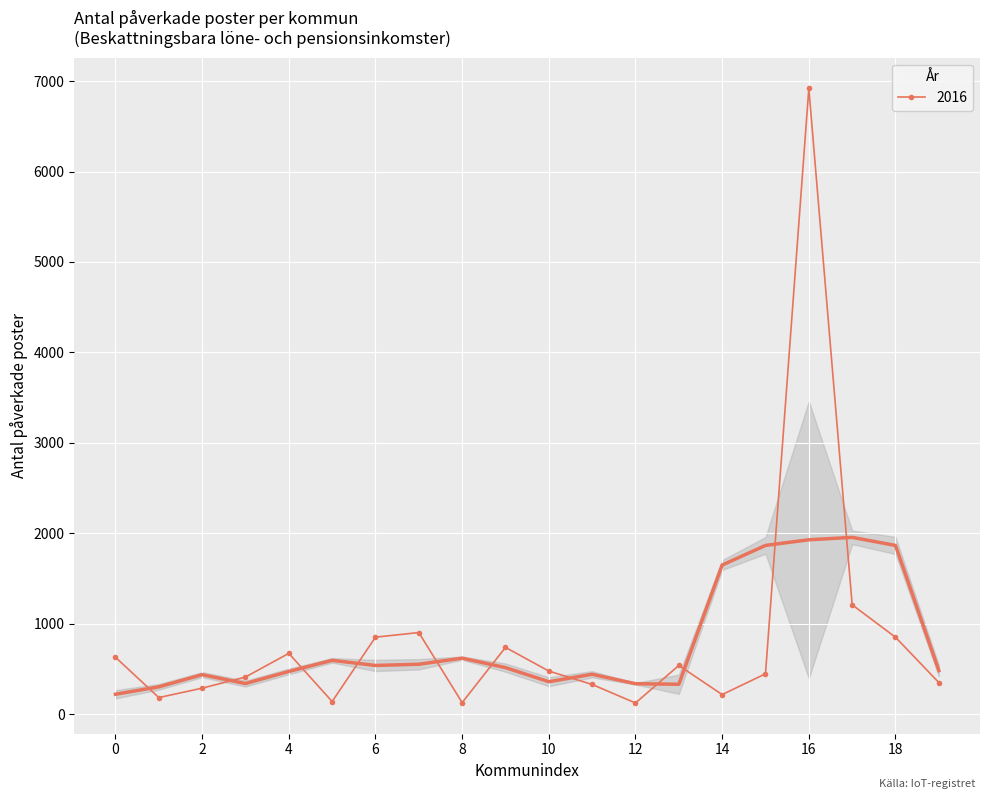

The 2016 series shows 629 at 0. True or false?

True